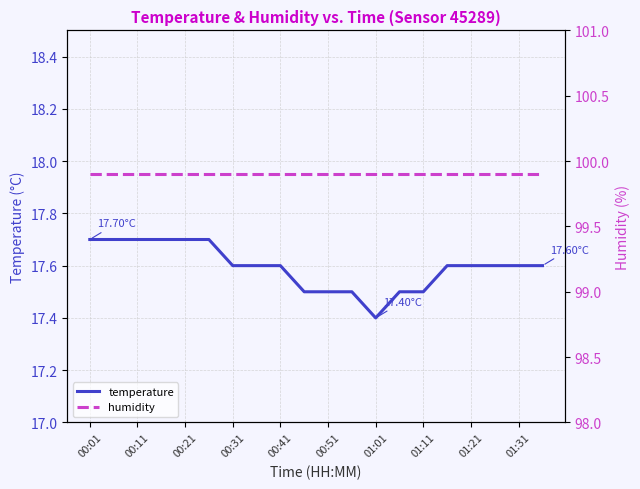

What is the difference between the maximum and minimum values in the temperature series?

0.3